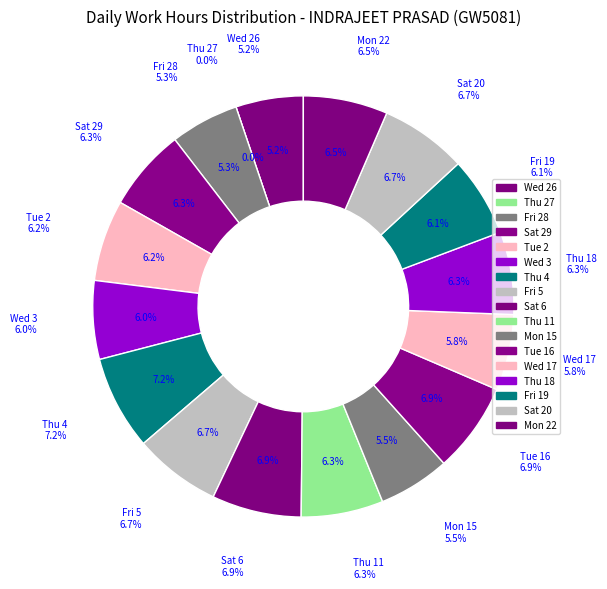

Count the number of slices in the pie.

17